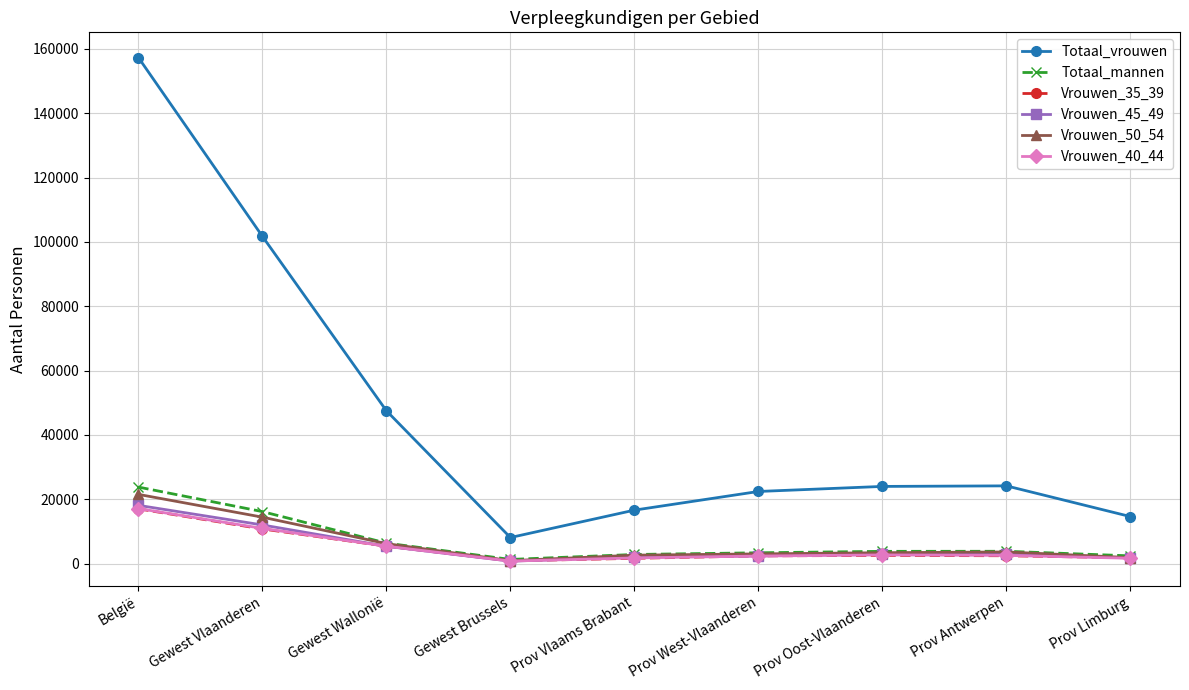

How many lines are shown in the chart?

6